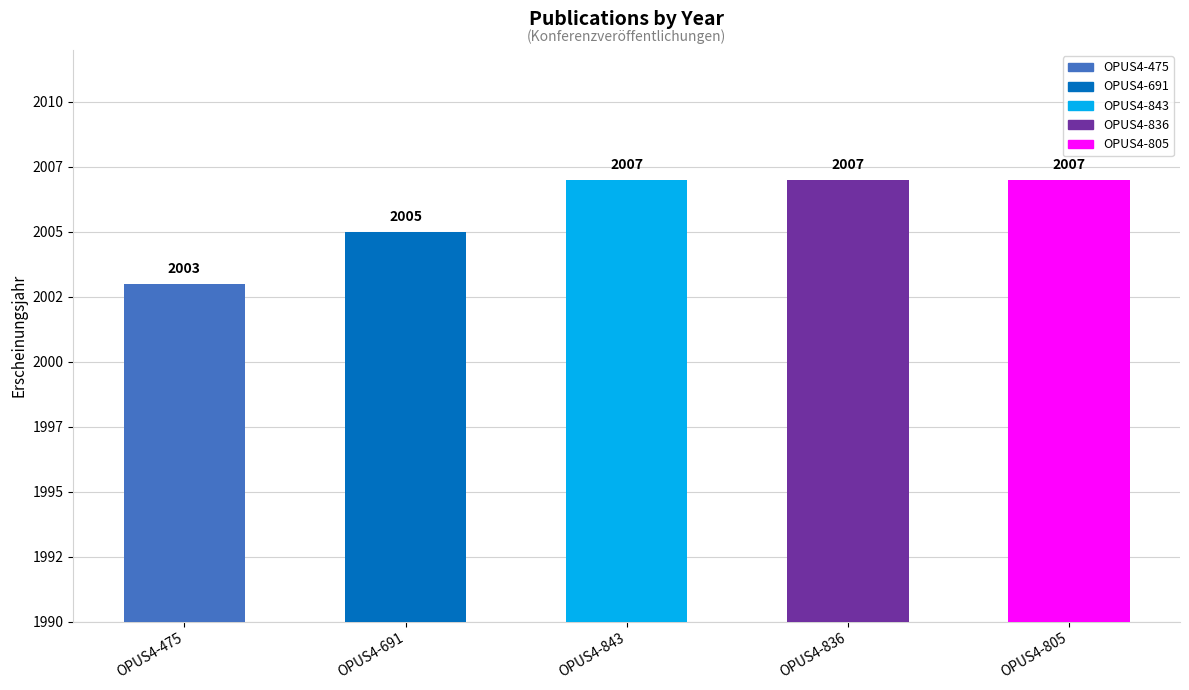

What is the label of the 4th bar from the left?

OPUS4-836